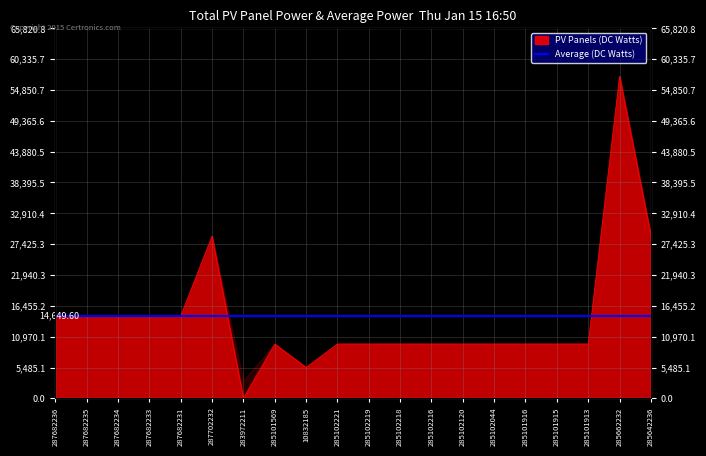

Where is the data nearest to the value 28633?

287702232